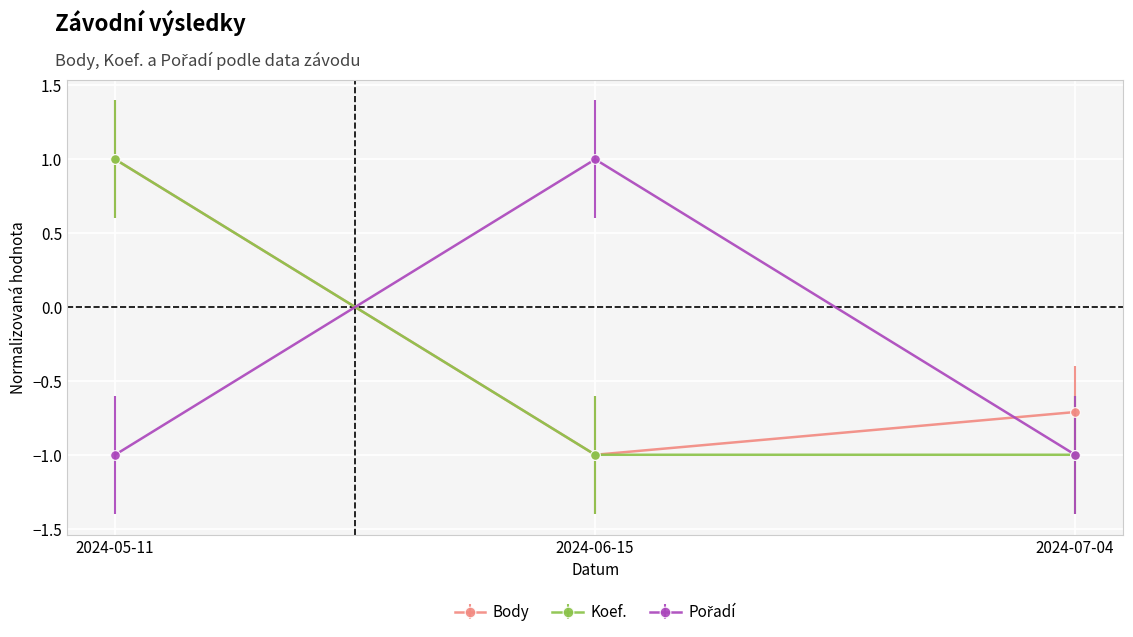

What position from the left is 2024-07-04?

3